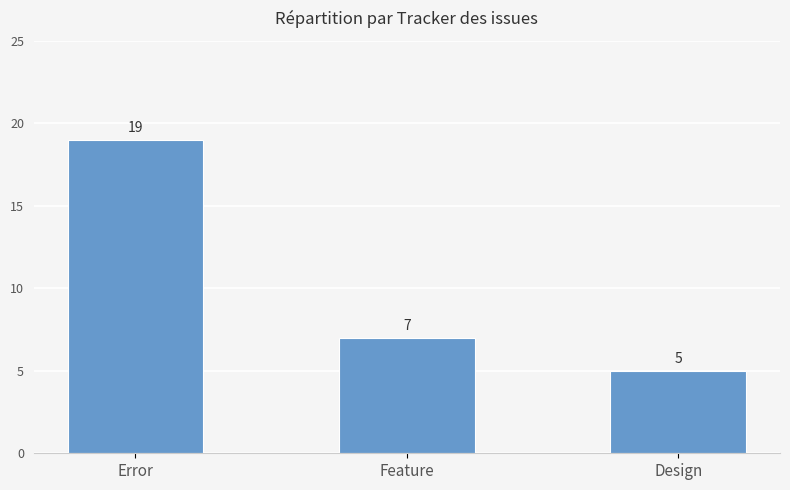

Which has a higher value, Error or Design?

Error